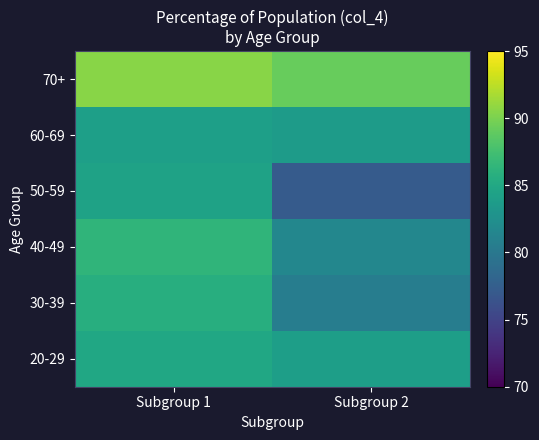

Which series has the largest total across all categories?

70+